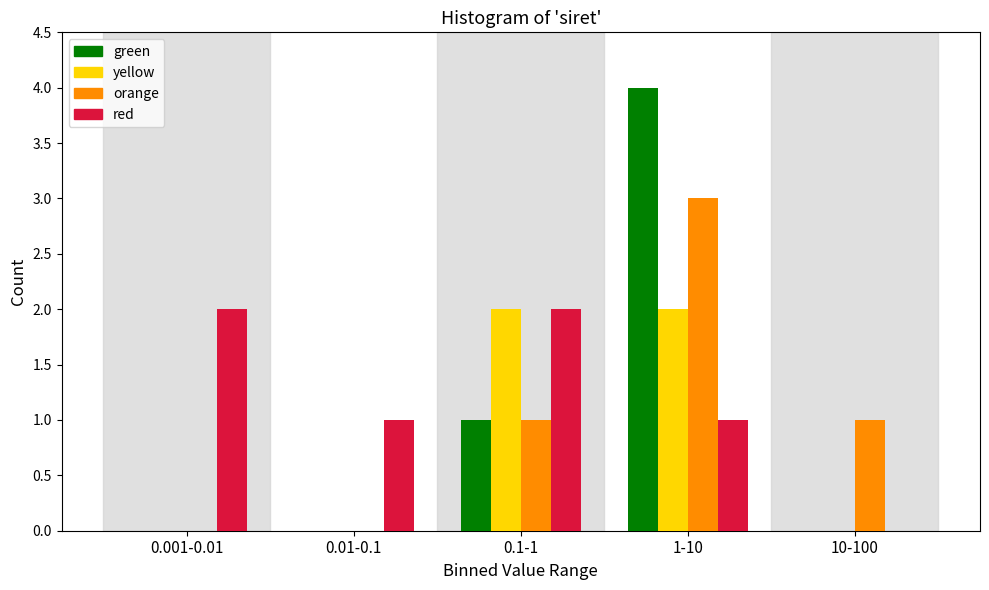

Reading left to right, extract all data points from this chart.

green: 0.001-0.01=0	0.01-0.1=0	0.1-1=1	1-10=4	10-100=0
yellow: 0.001-0.01=0	0.01-0.1=0	0.1-1=2	1-10=2	10-100=0
orange: 0.001-0.01=0	0.01-0.1=0	0.1-1=1	1-10=3	10-100=1
red: 0.001-0.01=2	0.01-0.1=1	0.1-1=2	1-10=1	10-100=0